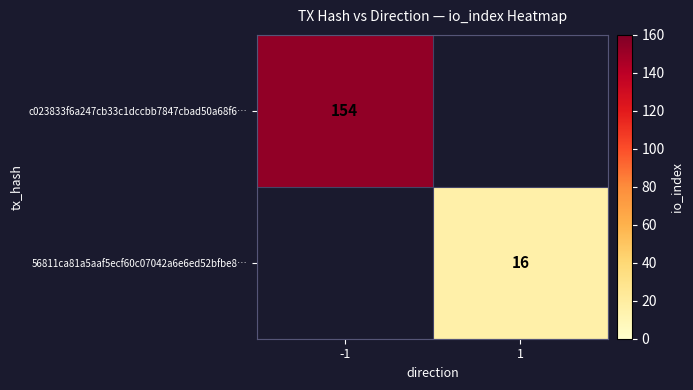

Is the value of c023833f6a247cb33c1dccbb7847cbad50a68f6… at -1 greater than the value of 56811ca81a5aaf5ecf60c07042a6e6ed52bfbe8… at 1?

Yes